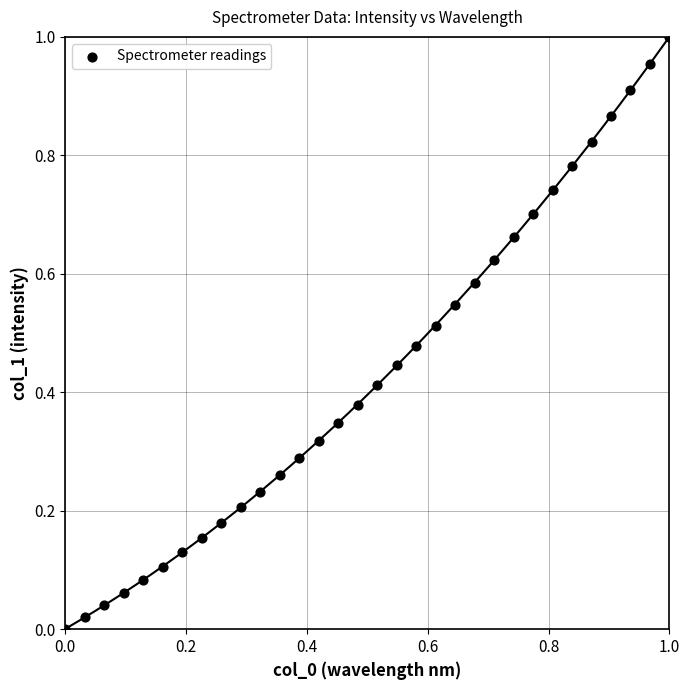

How many data points are displayed?

32